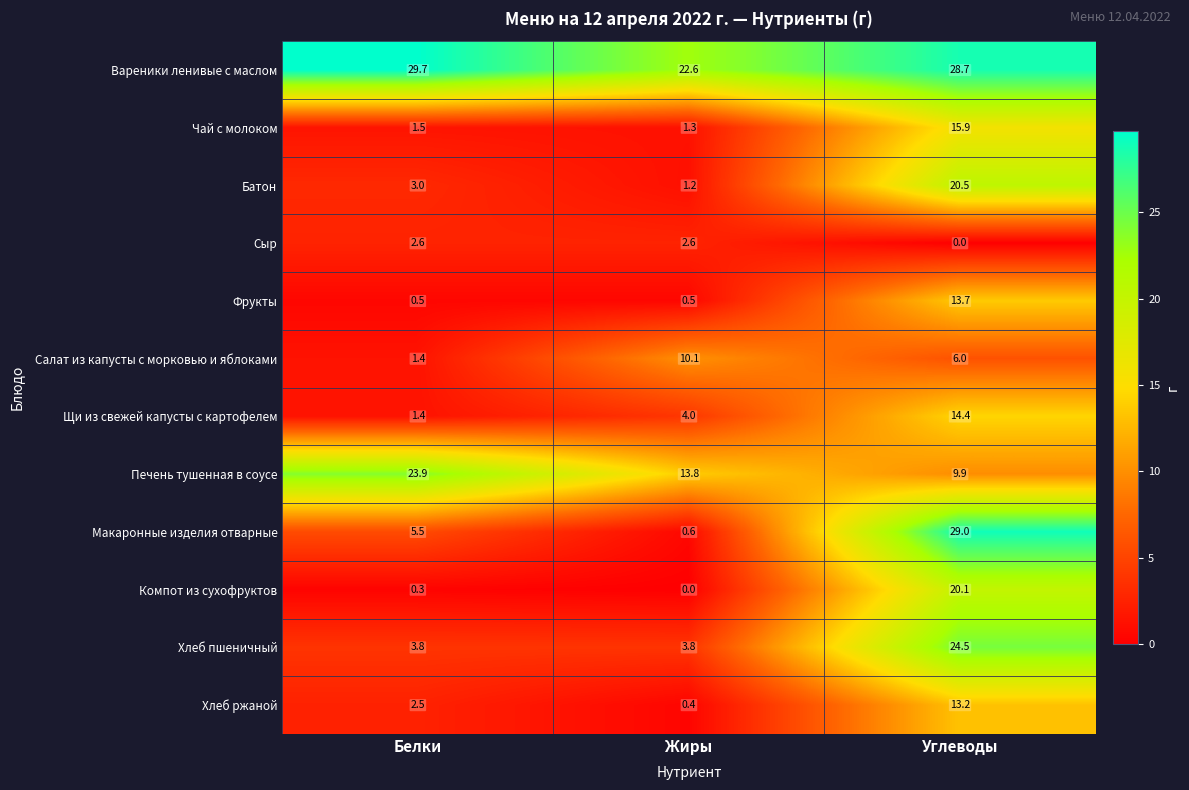

What is the difference between the second highest and minimum values in the Сыр series?

2.6